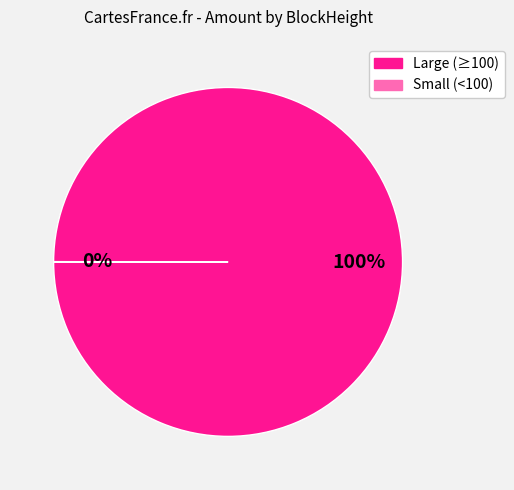

To the nearest percent, what is the difference between the largest and smallest slice percentages?

100%